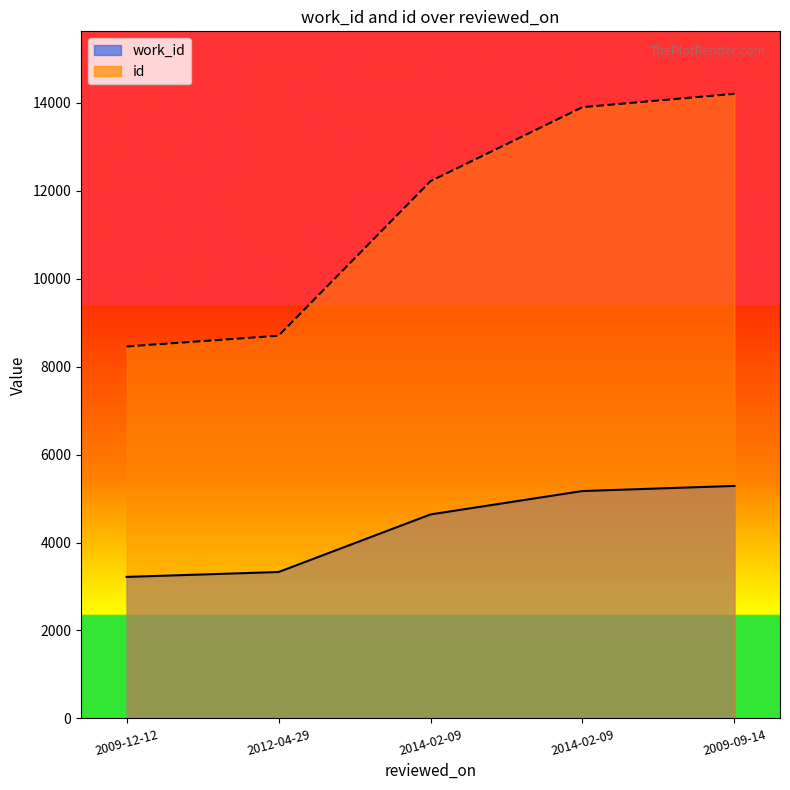

What is the average value of the id series?

11498